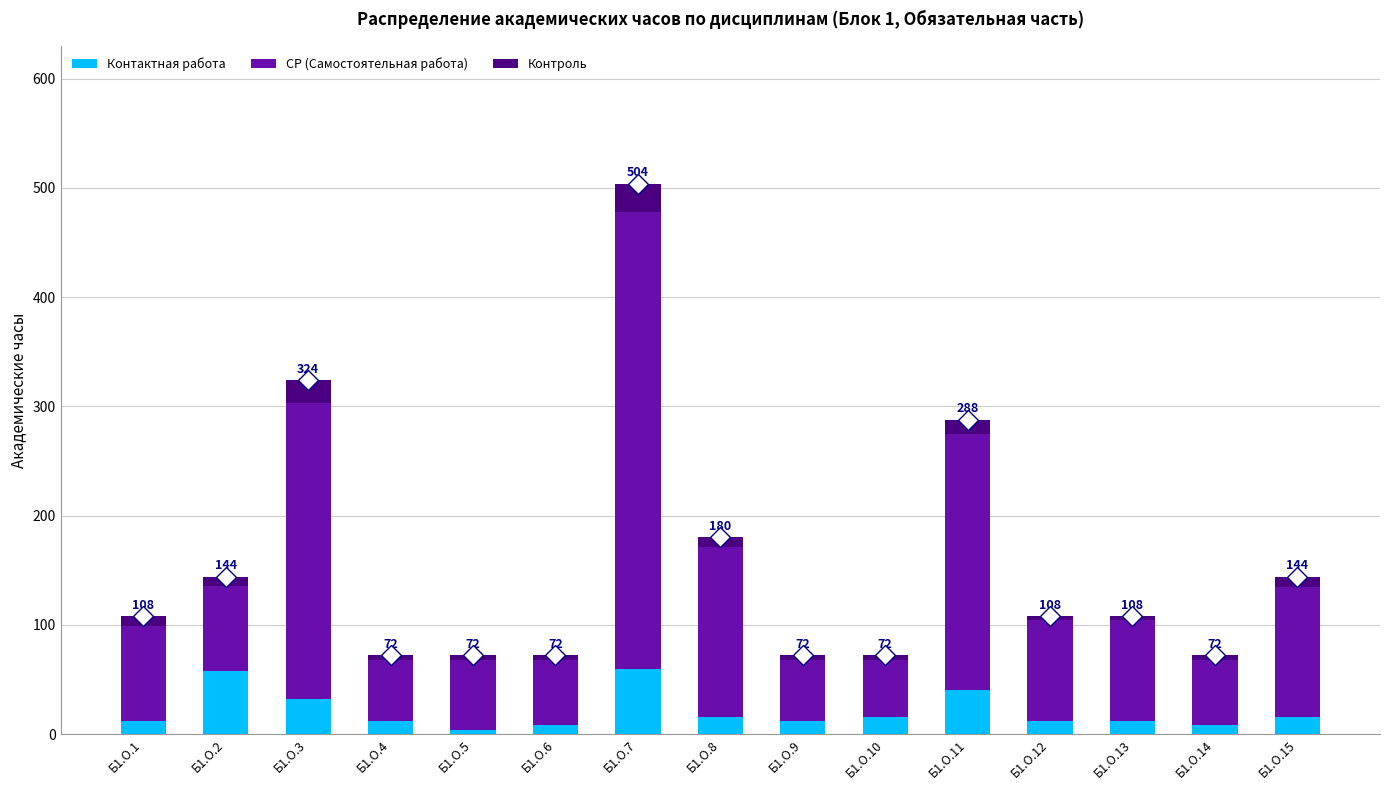

What is the average value of the Контактная работа series?

21